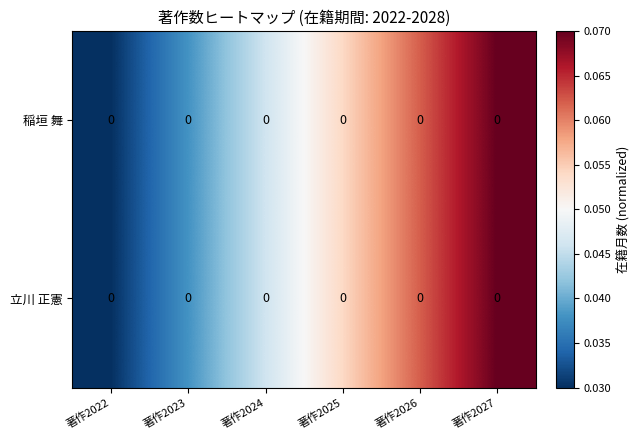

Which has a higher value, 著作2022 or 著作2027?

著作2027